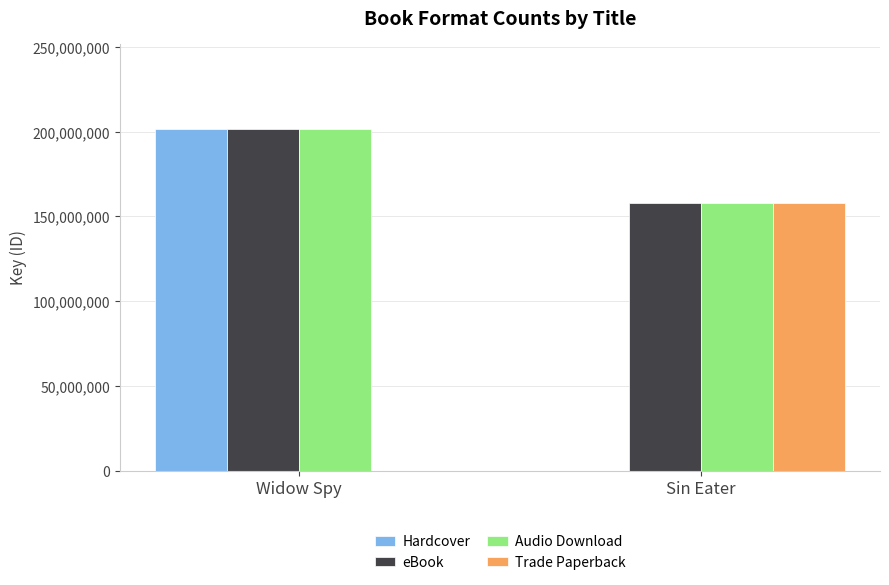

What is the sum of all eBook values?

359628073